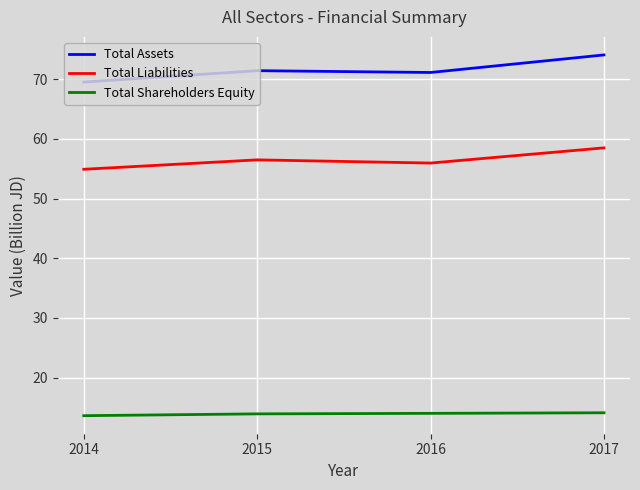

What is the approximate value of Total Liabilities at 2017?

58.5